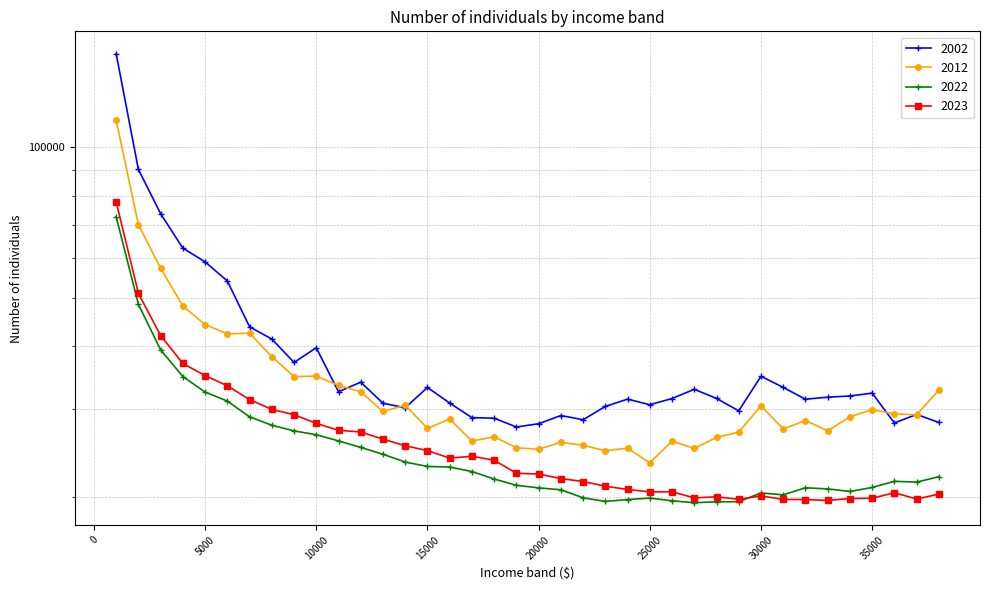

Reading left to right, extract all data points from this chart.

2002: 153900	90320	73640	62840	58990	54020	43730	41340	37110	39710	32420	33890	30750	30120	33070	30780	28780	28700	27560	27980	29060	28500	30300	31340	30540	31430	32790	31440	29690	34820	33080	31330	31620	31800	32220	28080	29210	28140
2012: 113340	70030	57280	48110	44190	42340	42460	38120	34770	34850	33380	32420	29610	30480	27380	28590	25830	26350	25040	24880	25680	25330	24710	25000	23370	25820	24980	26270	26920	30380	27320	28400	27080	28900	29860	29290	29140	32690
2022: 72660	48510	39330	34780	32370	31060	28880	27790	27070	26600	25850	25090	24310	23450	22980	22920	22450	21690	21070	20820	20640	19890	19560	19730	19860	19620	19440	19530	19530	20340	20160	20830	20720	20480	20860	21460	21380	21920
2023: 77800	51020	42010	36940	34930	33330	31270	29890	29170	28030	27140	26940	26060	25280	24720	23880	24090	23650	22270	22190	21730	21440	20980	20670	20440	20450	19880	19980	19750	20070	19740	19730	19650	19820	19850	20360	19780	20230